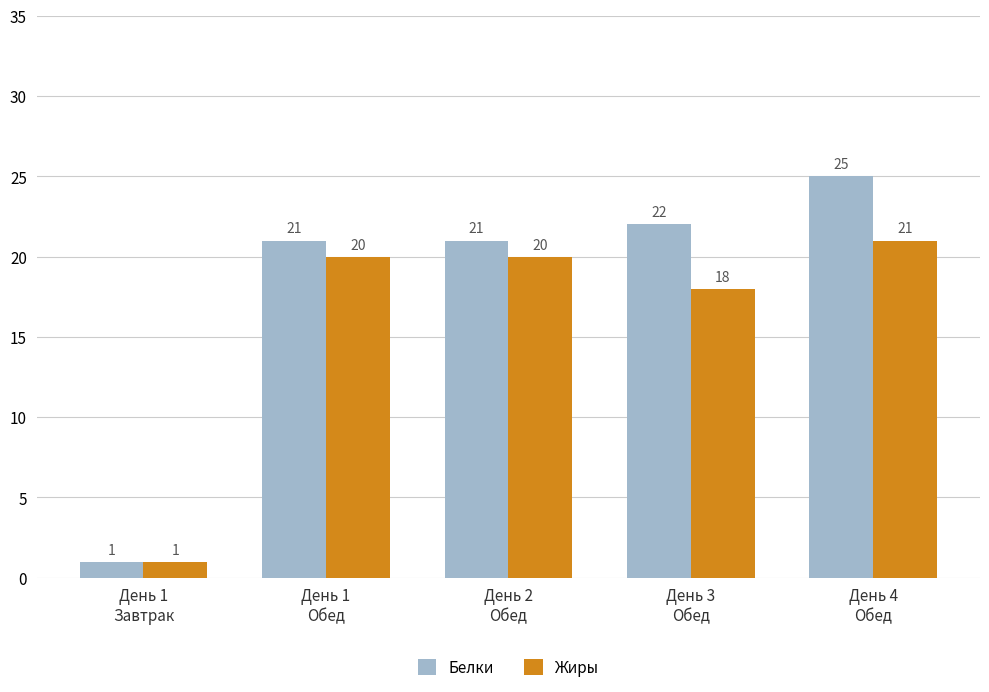

What is the average value of the Жиры series?

16